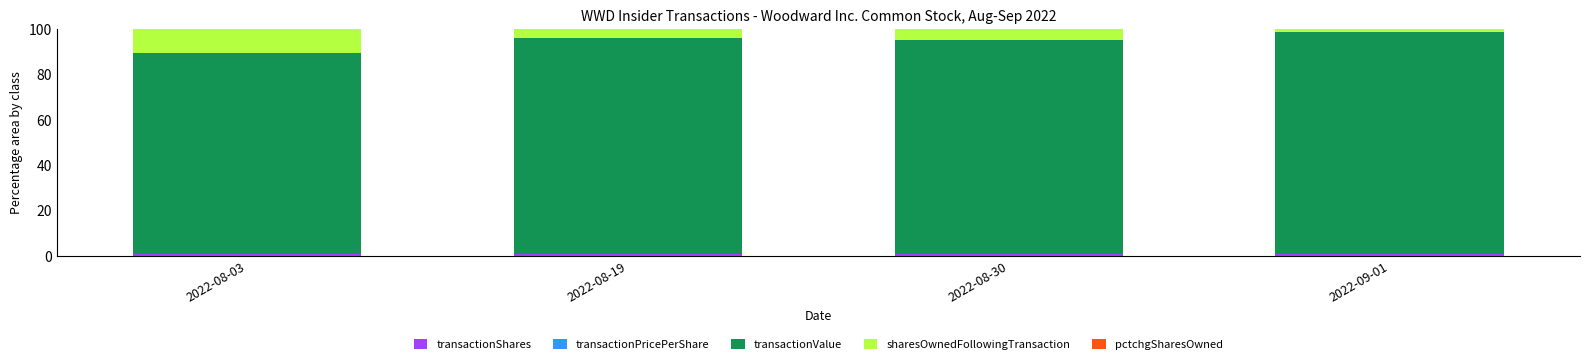

What is the sum of all transactionShares values?

4.0